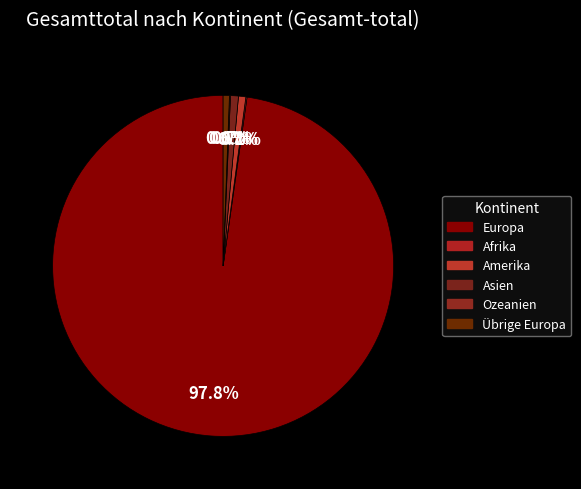

Which slice is the largest?

Europa